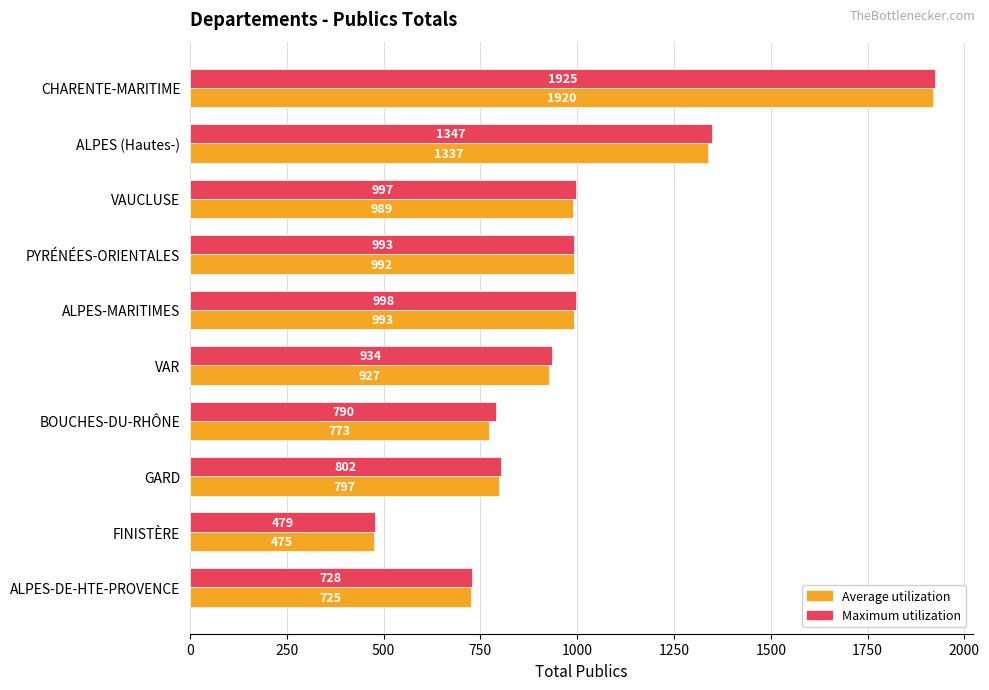

Which category has the lowest value across all series?

FINISTÈRE